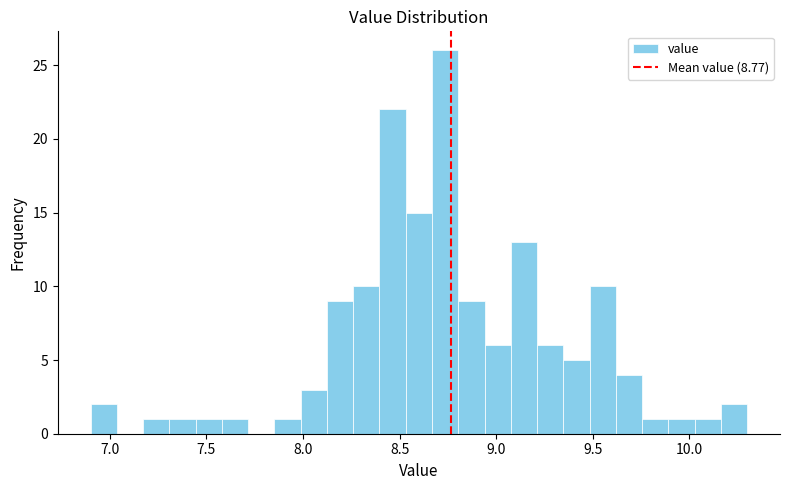

Around what value on the x-axis is the tallest bar? Give the approximate position of its centre, as read against the axis.

8.75